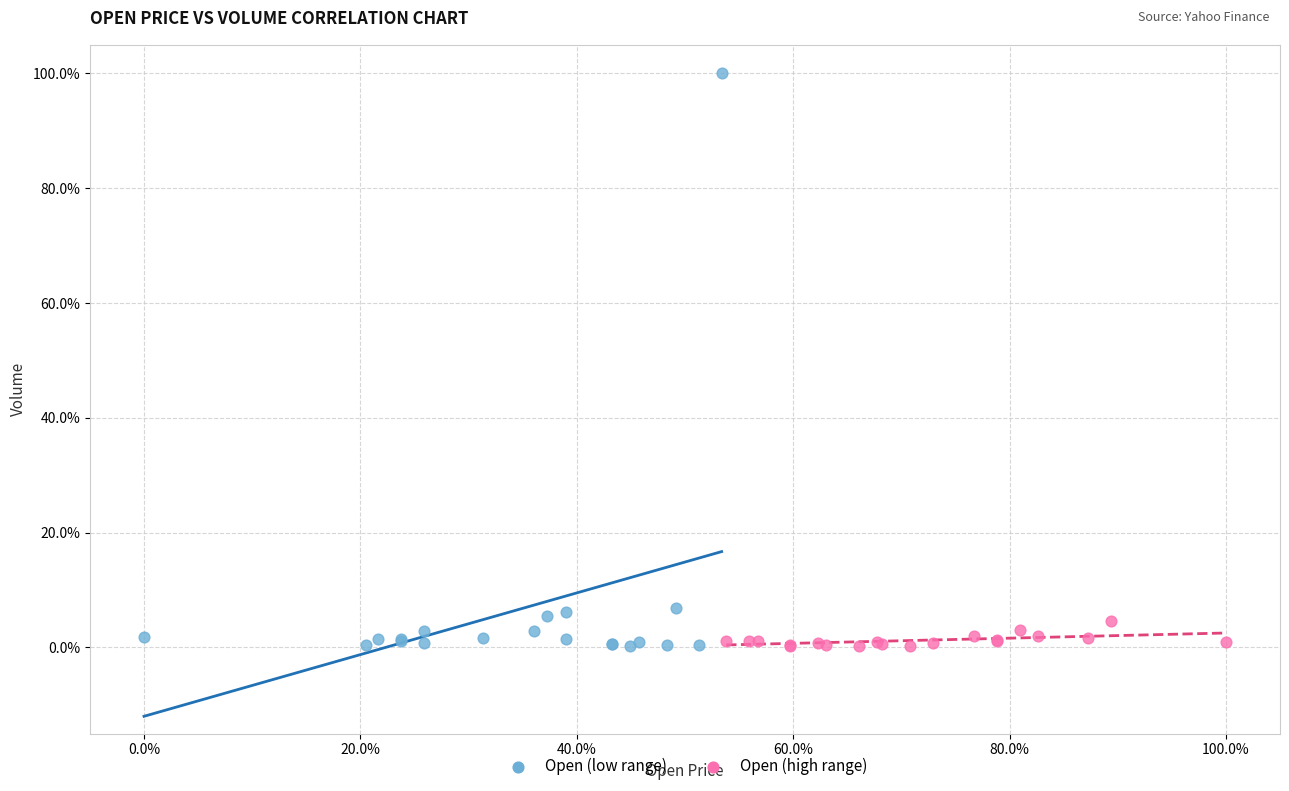

Which series contains the highest Y value?

Open (low range)